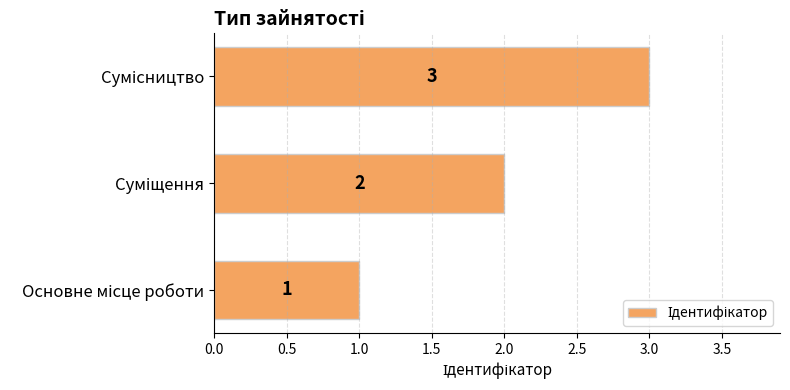

How many bars are there in total?

3